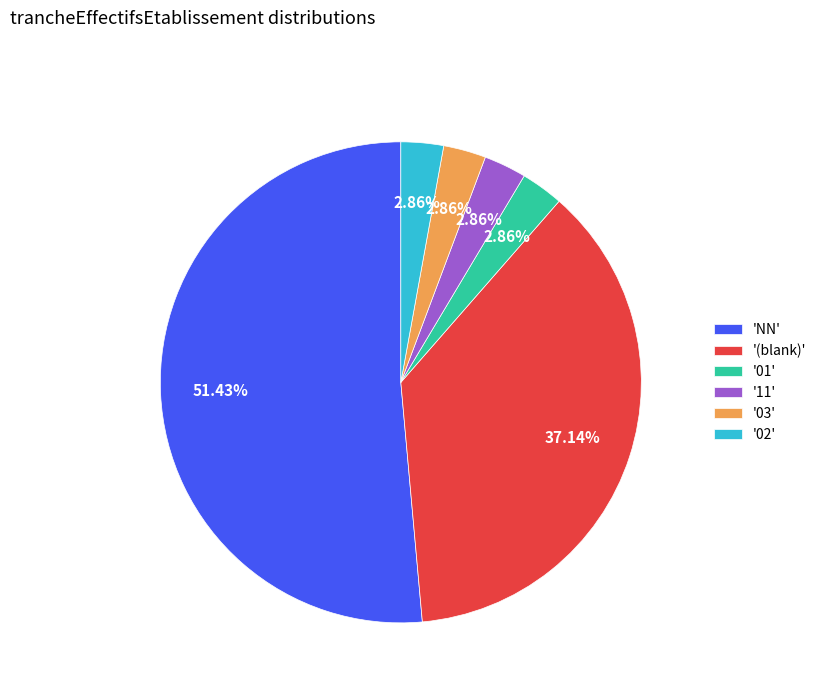

Approximately how many times larger is the value at '(blank)' compared to 'NN'?

0.7